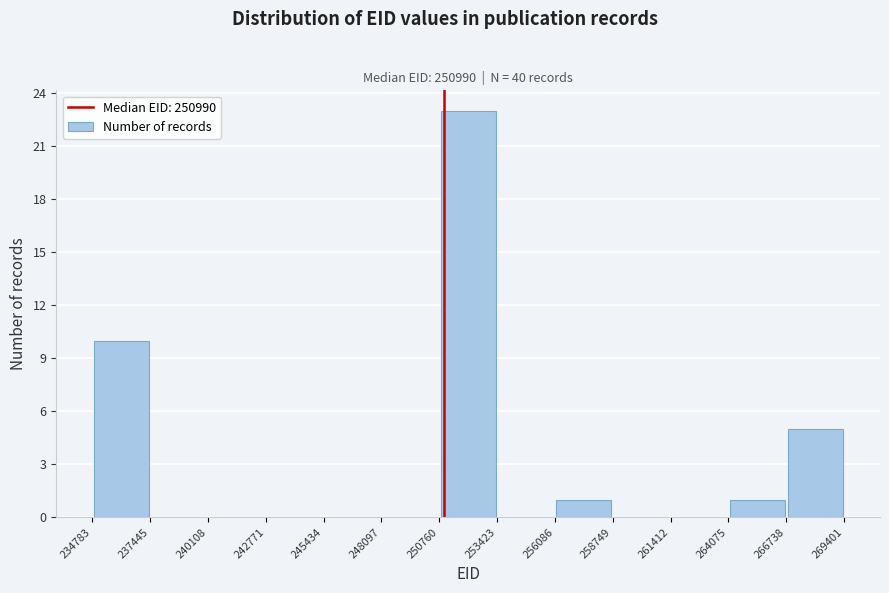

Which range on the x-axis has the tallest bar?

250760 to 253423